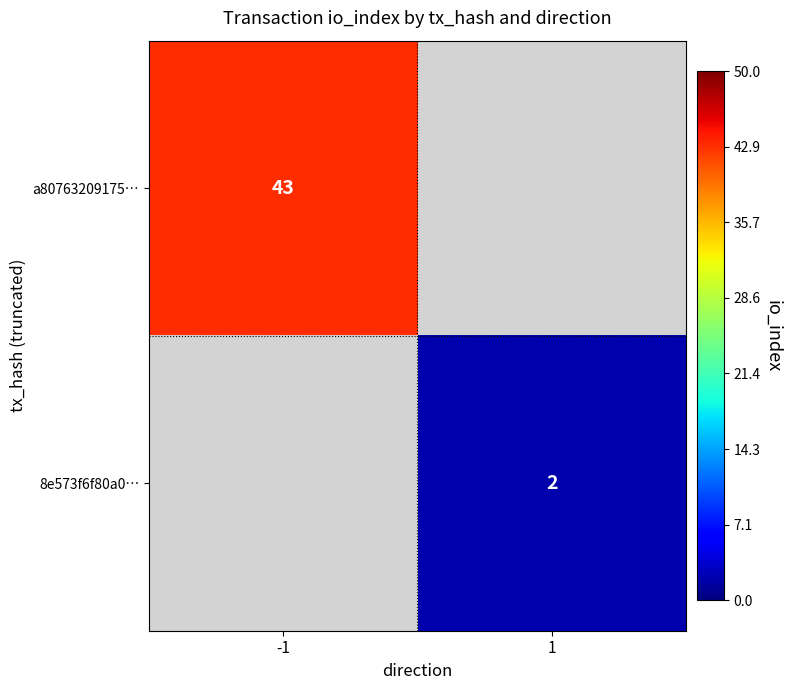

Is the value of a80763209175… at -1 greater than the value of 8e573f6f80a0… at 1?

Yes